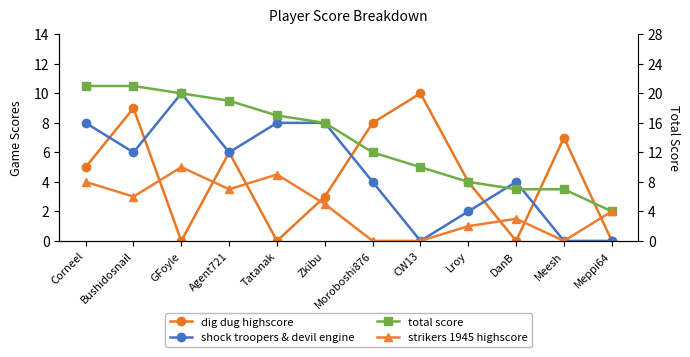

Does the chart have visible grid lines?

No